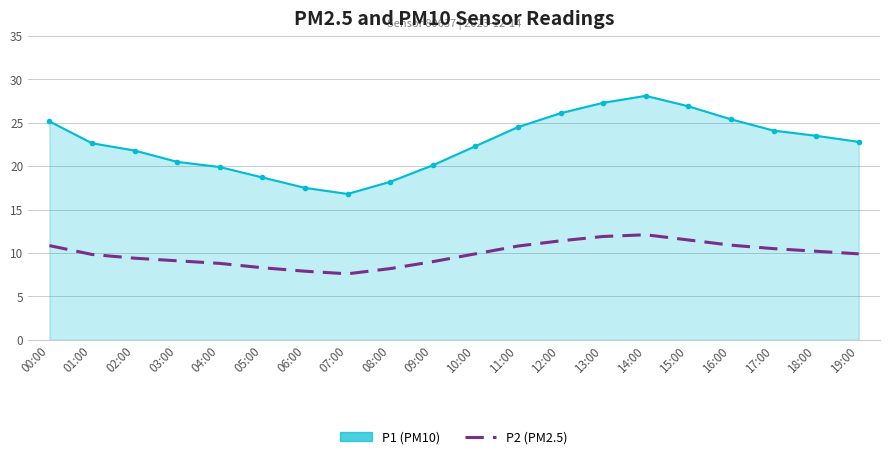

What is the greatest value displayed?

28.1